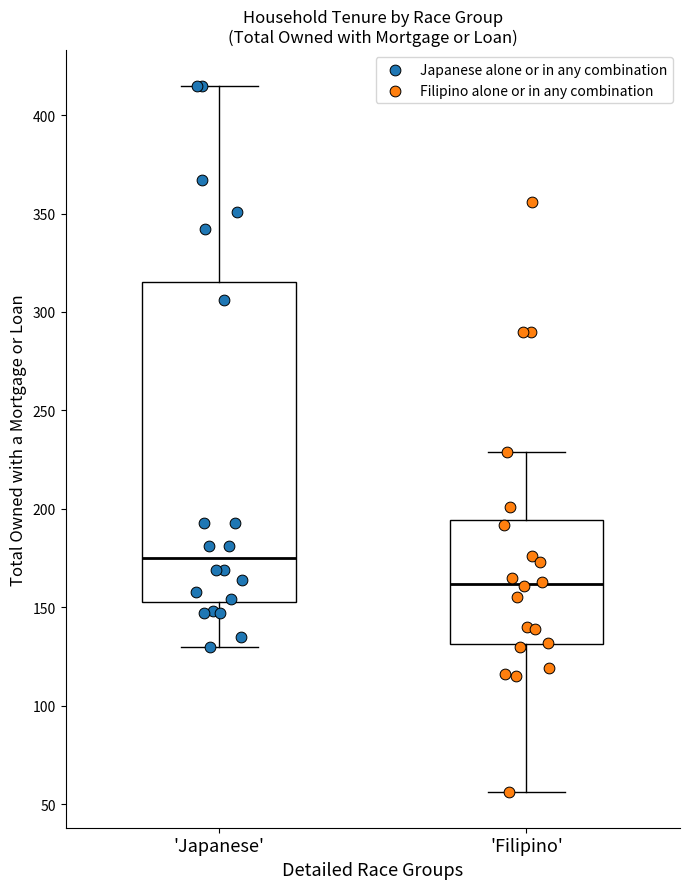

Reading left to right, transcribe this box plot: for each box, give where its median line is, the range the box spans, and where its two whiskers end, as read against the y-axis. The values are not printed on the chart, so give them approximately, as read against the axis.

'Japanese': median 175, box 155 to 315, whiskers 130 to 415
'Filipino': median 160, box 130 to 195, whiskers 55 to 230